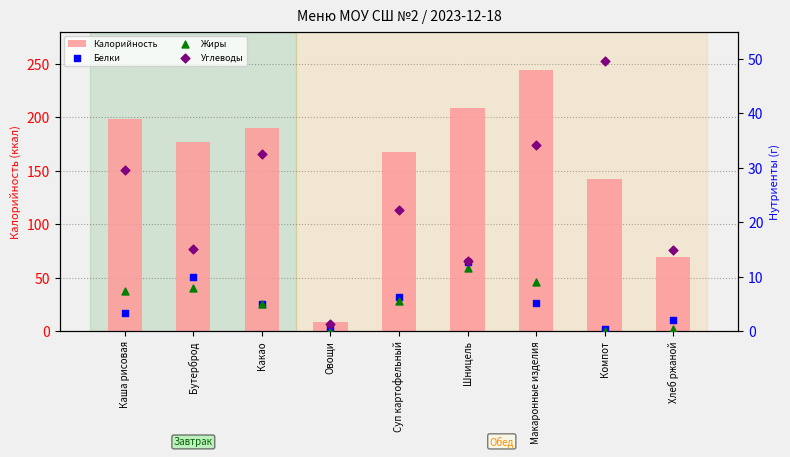

Which series has the widest spread of Y values?

Калорийность